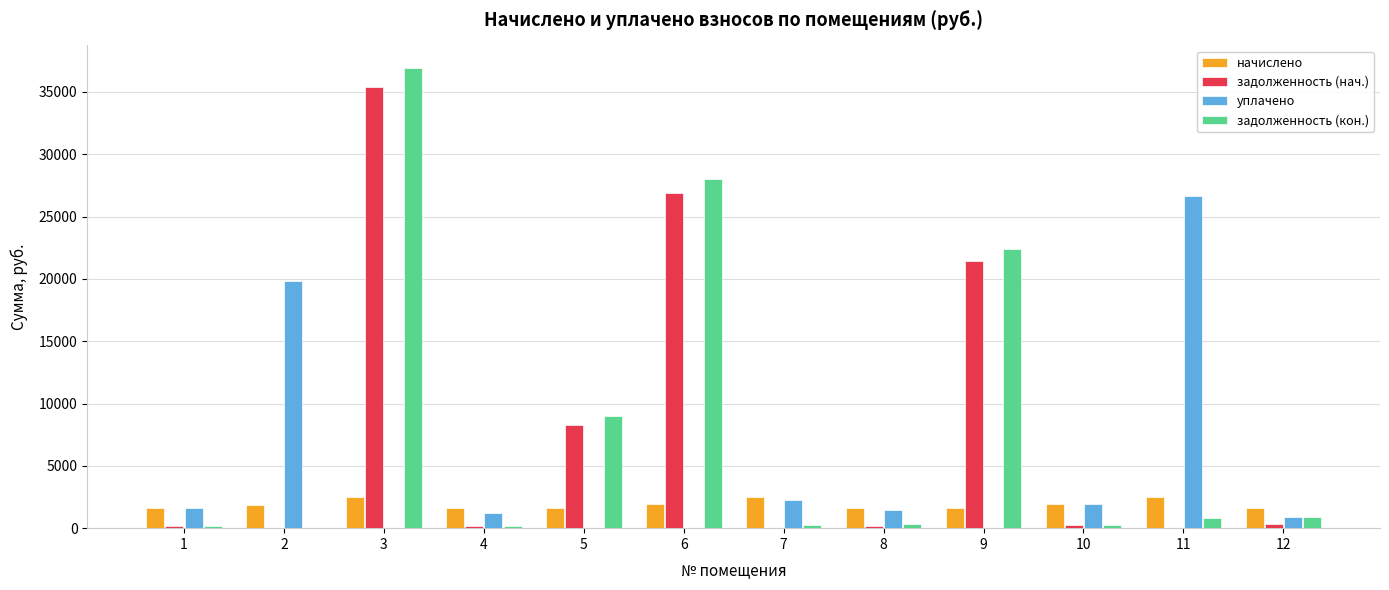

What is the total value across all series at 2?

21679.8